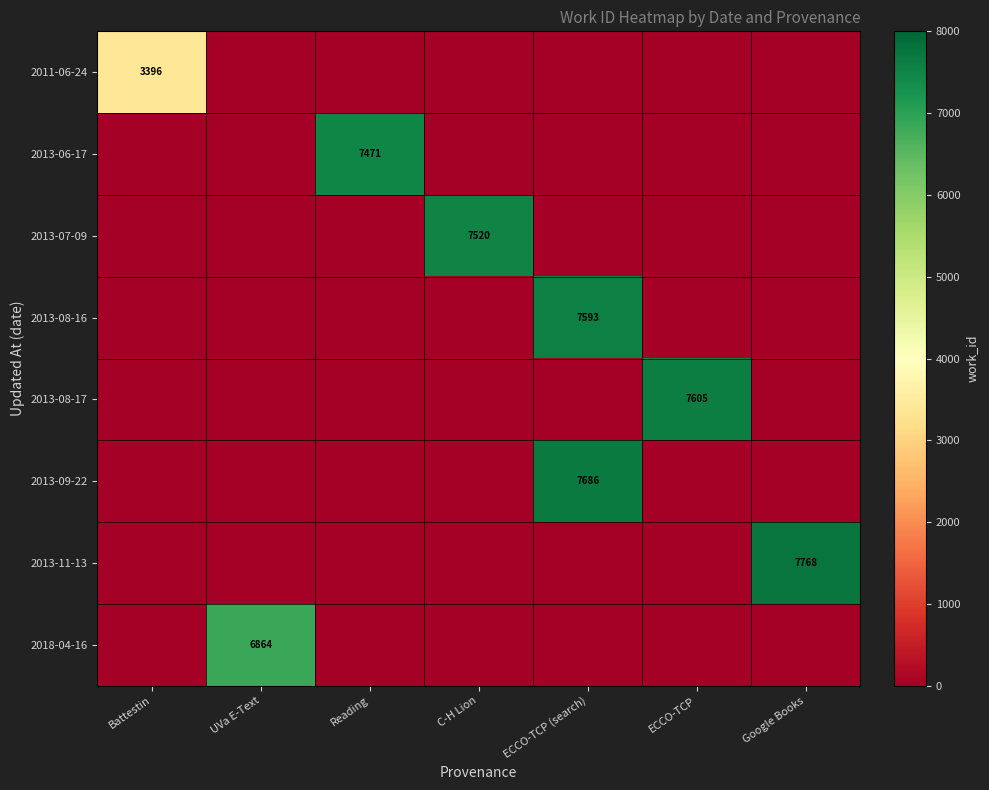

Which category has the lowest value across all series?

UVa E-Text